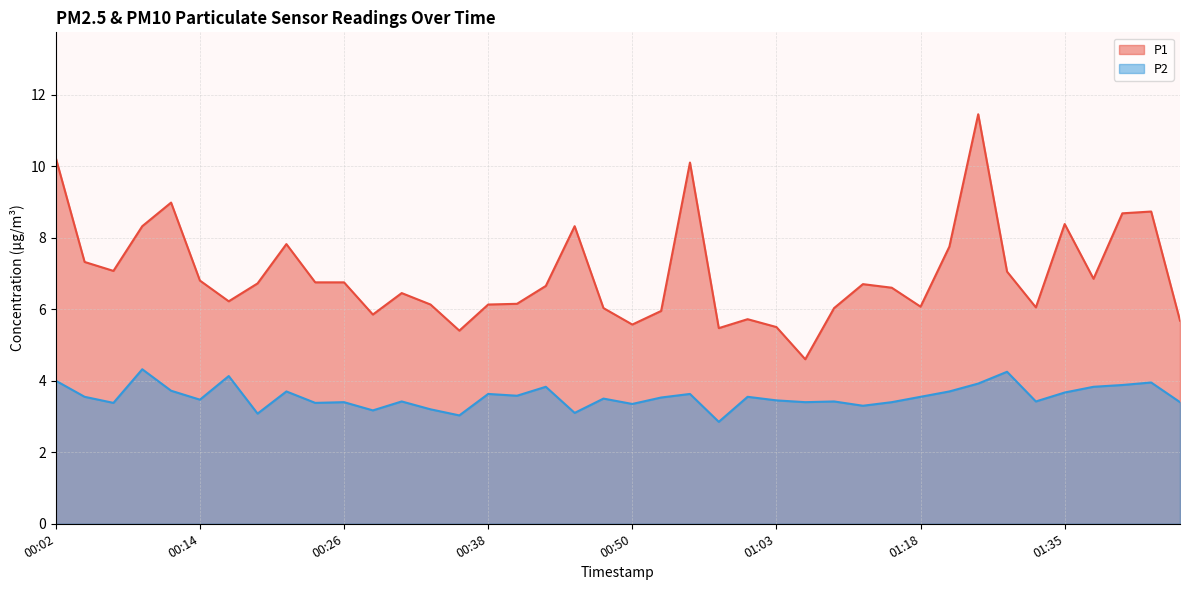

Reading right to left, transcribe all the data shown in this chart.

P1: 01:45=5.7	01:42=8.7	01:40=8.7	01:37=6.8	01:35=8.4	01:33=6.0	01:30=7.0	01:28=11.4	01:20=7.8	01:18=6.1	01:15=6.6	01:13=6.7	01:10=6.0	01:08=4.6	01:03=5.5	01:00=5.7	00:58=5.5	00:55=10.1	00:53=6.0	00:50=5.6	00:48=6.0	00:45=8.3	00:43=6.7	00:41=6.2	00:38=6.1	00:36=5.4	00:33=6.1	00:31=6.5	00:28=5.8	00:26=6.8	00:24=6.8	00:21=7.8	00:19=6.7	00:16=6.2	00:14=6.8	00:11=9.0	00:09=8.3	00:07=7.1	00:04=7.3	00:02=10.2
P2: 01:45=3.4	01:42=4.0	01:40=3.9	01:37=3.8	01:35=3.7	01:33=3.4	01:30=4.2	01:28=3.9	01:20=3.7	01:18=3.5	01:15=3.4	01:13=3.3	01:10=3.4	01:08=3.4	01:03=3.5	01:00=3.5	00:58=2.9	00:55=3.6	00:53=3.5	00:50=3.4	00:48=3.5	00:45=3.1	00:43=3.8	00:41=3.6	00:38=3.6	00:36=3.0	00:33=3.2	00:31=3.4	00:28=3.2	00:26=3.4	00:24=3.4	00:21=3.7	00:19=3.1	00:16=4.1	00:14=3.5	00:11=3.7	00:09=4.3	00:07=3.4	00:04=3.5	00:02=4.0